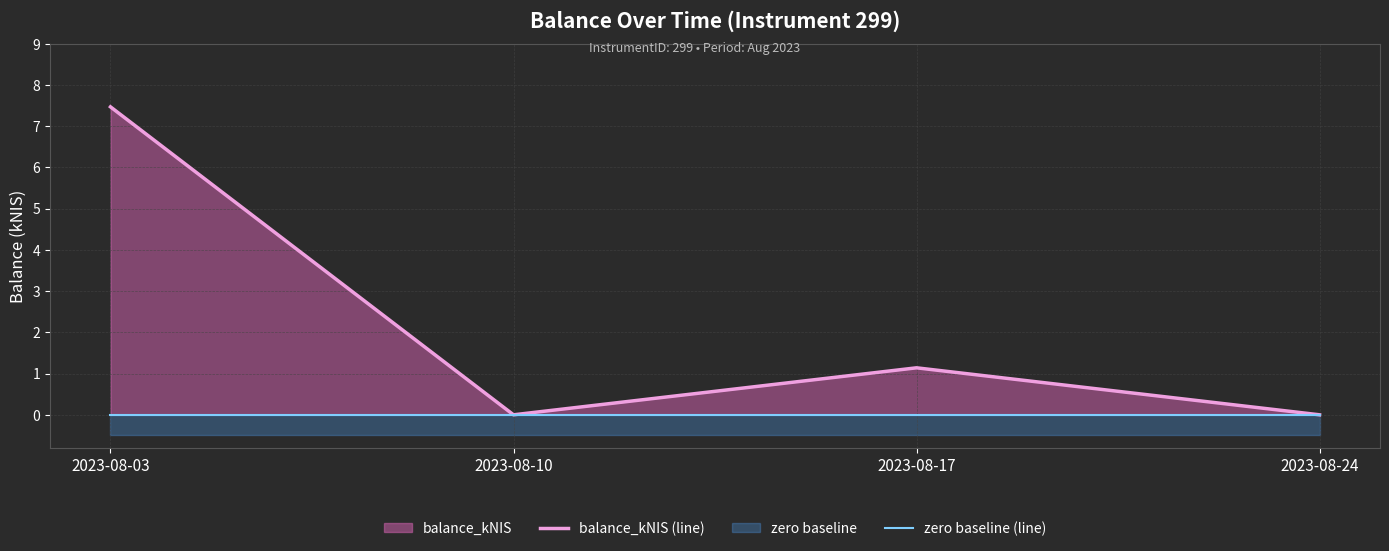

Which category has the lowest value across all series?

2023-08-10